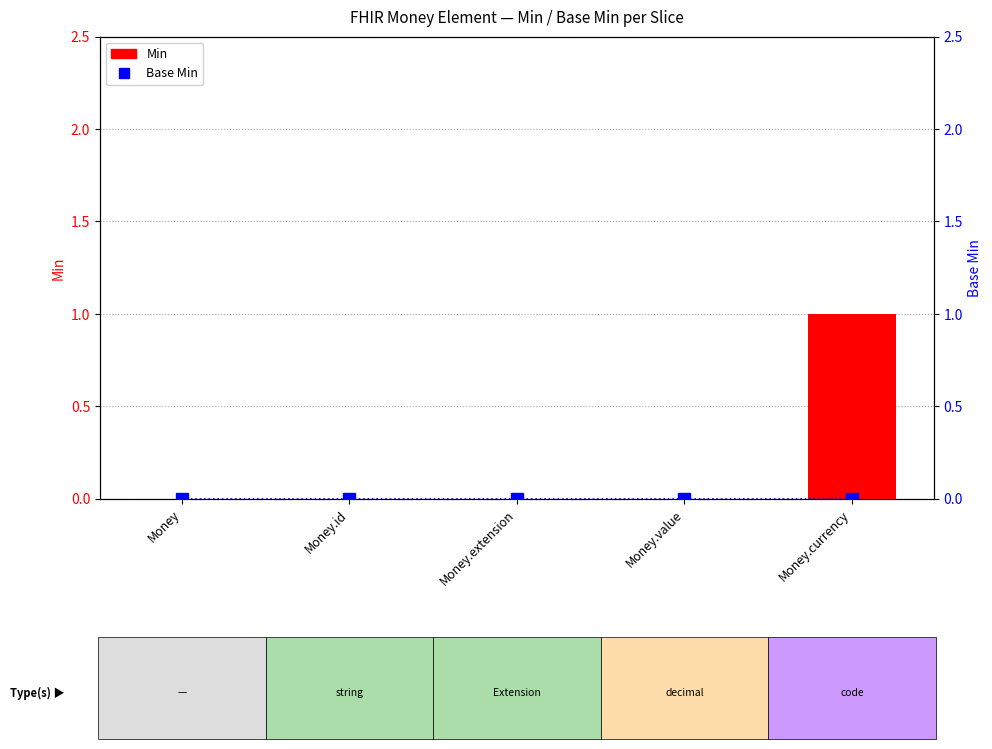

Which series has the widest spread of values?

Min